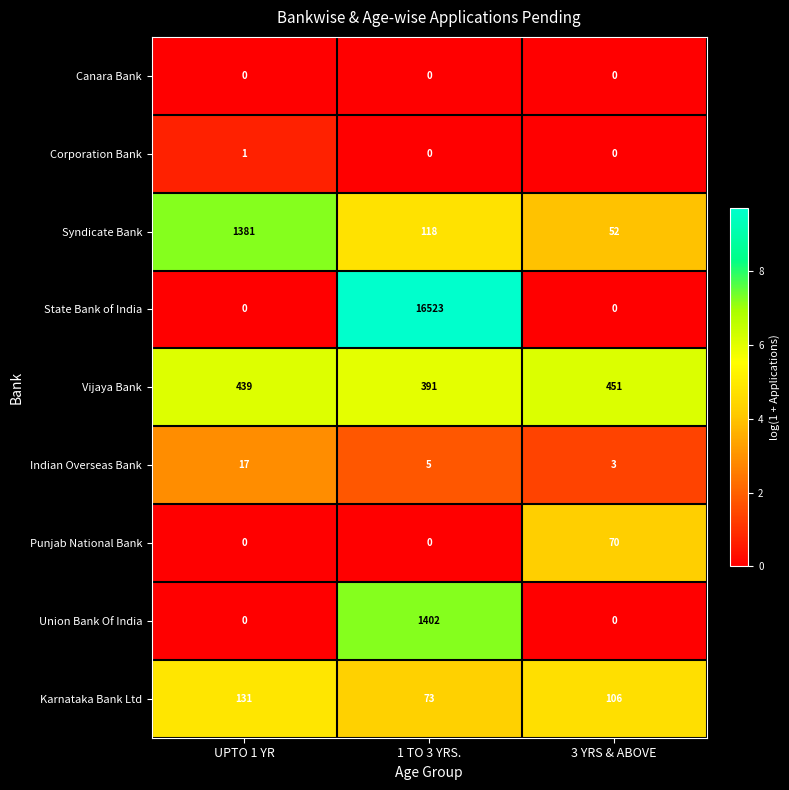

True or false: Karnataka Bank Ltd has a value of 131 at UPTO 1 YR.

True